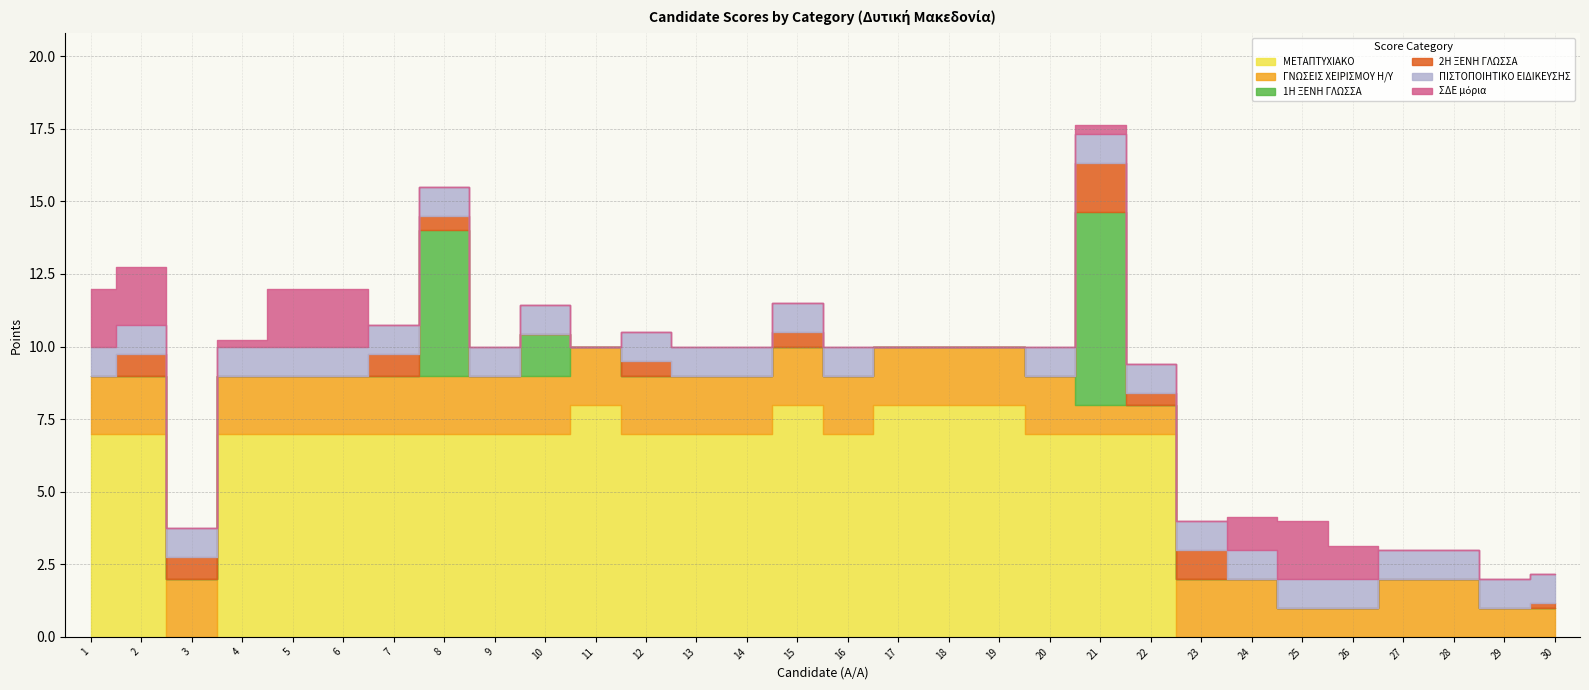

Is it true that ΠΙΣΤΟΠΟΙΗΤΙΚΟ ΕΙΔΙΚΕΥΣΗΣ equals 1.0 at 24?

True